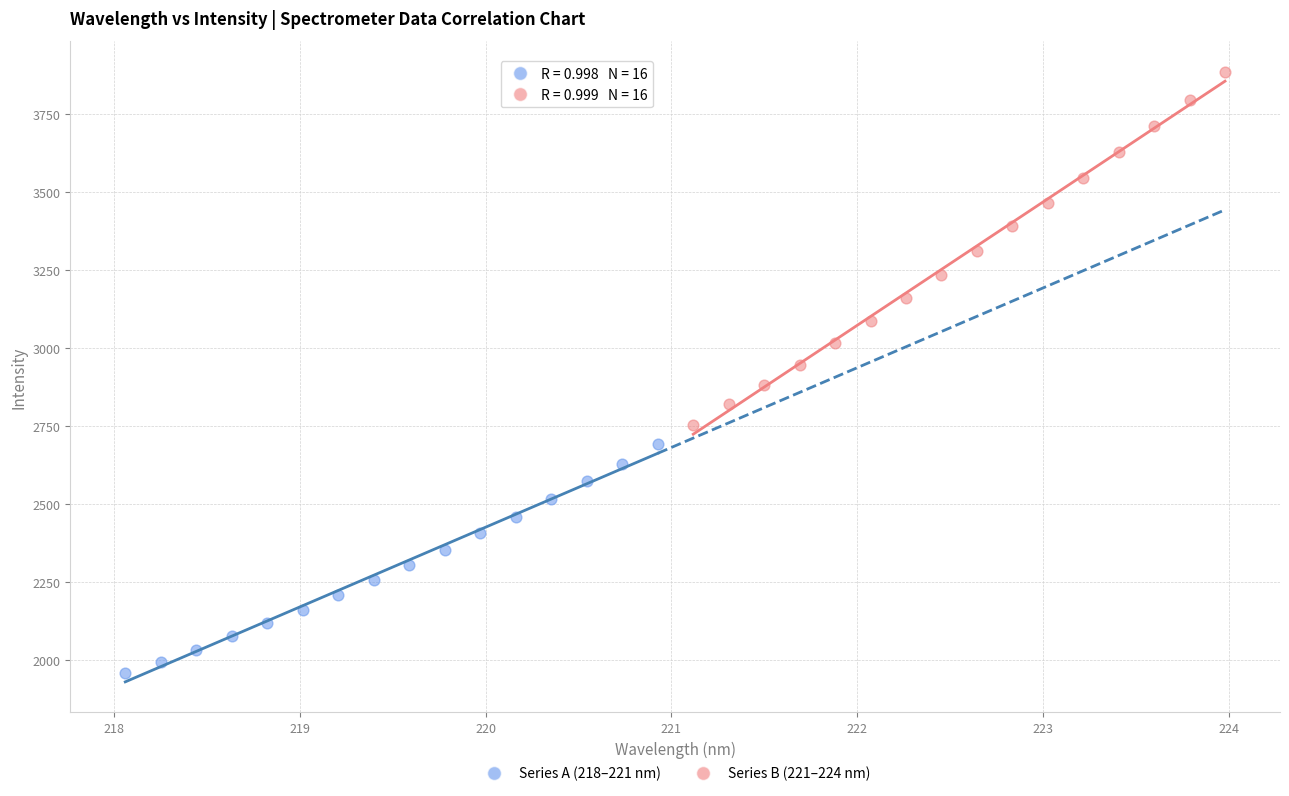

Which series has the largest Y range (max minus min)?

Series B (221–224 nm)